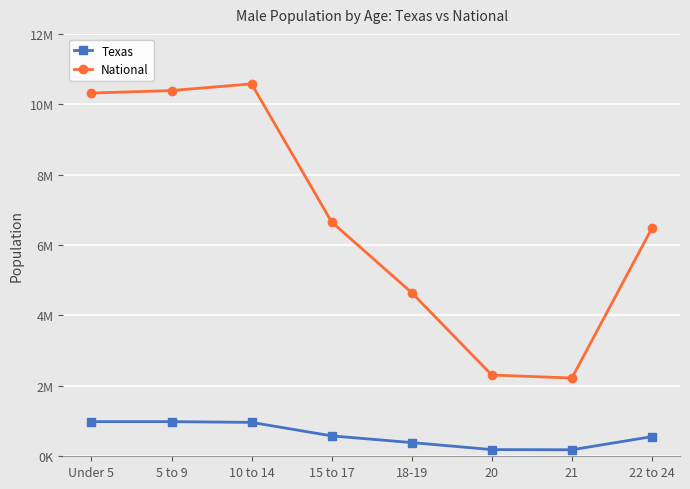

Rank the series by their maximum value, from highest to lowest.

National, Texas